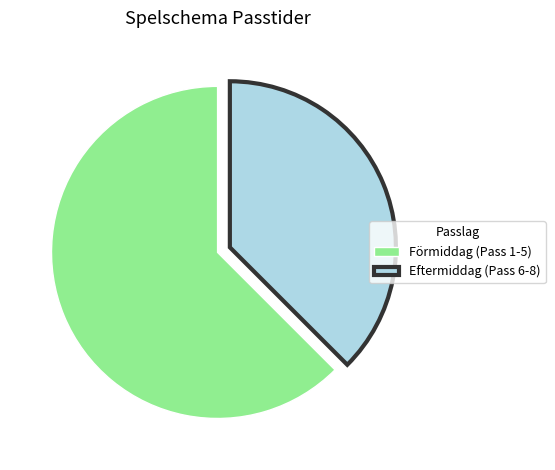

True or false: Förmiddag (Pass 1-5) accounts for 72% of the total.

False